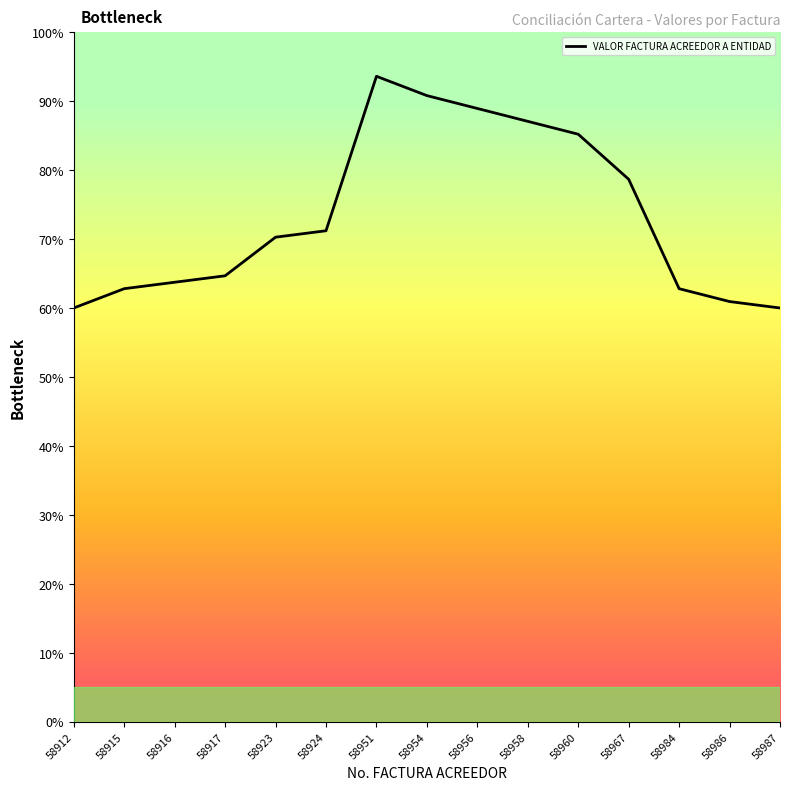

Does the chart have visible grid lines?

No